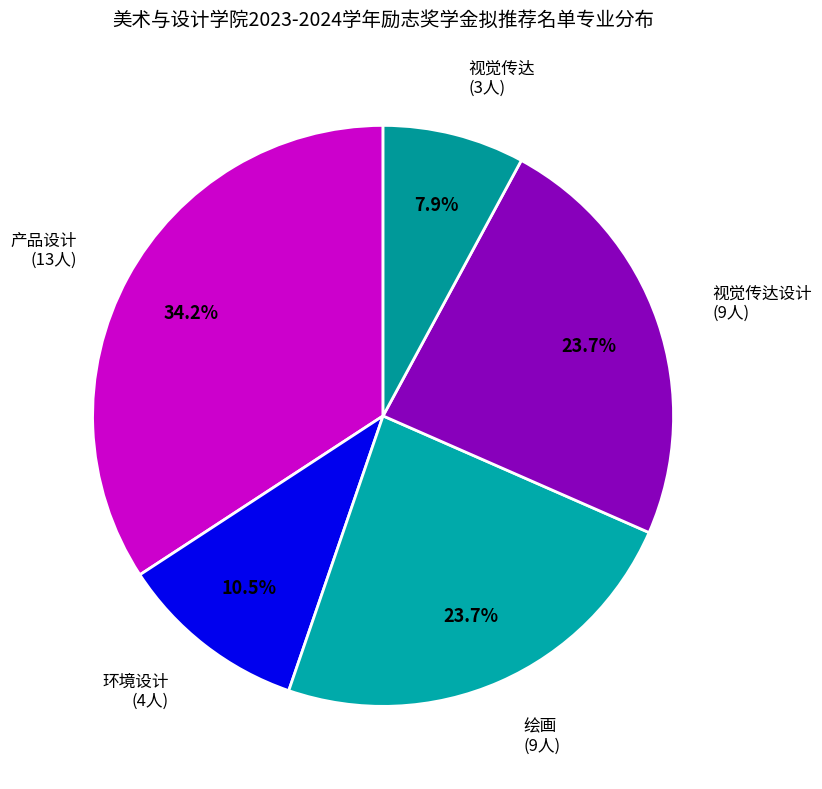

Count the number of slices in the pie.

5